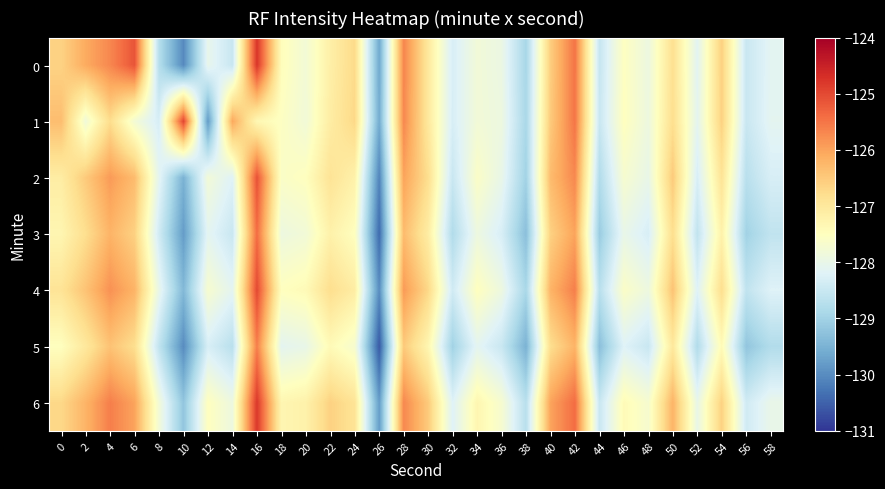

Between 28 and 50, which is larger?

28